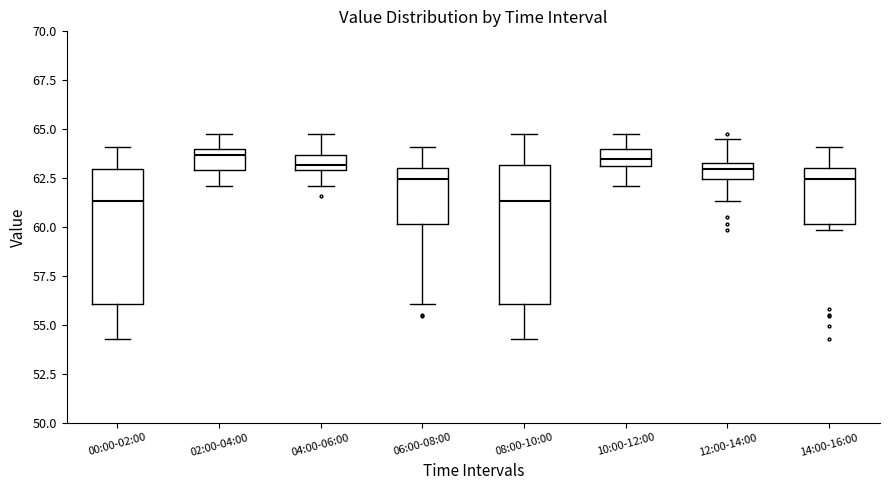

Where is the upper edge of the box for 04:00-06:00 on the y-axis? The values are not printed on the chart, so give them approximately, as read against the axis.

63.5